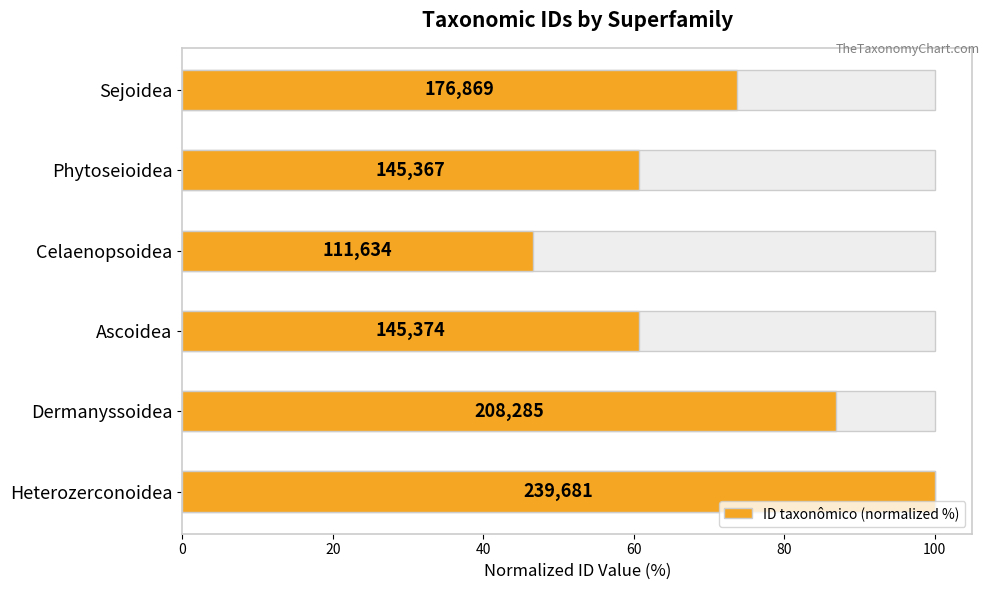

Read the value at Sejoidea.

73.8